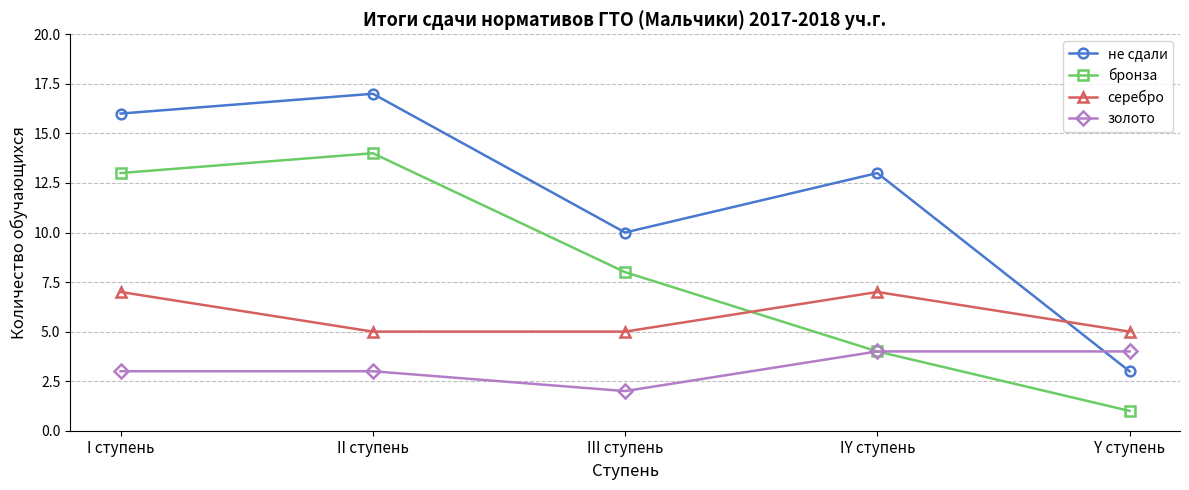

Reading left to right, list all the values displayed in this chart.

не сдали: 16	17	10	13	3
бронза: 13	14	8	4	1
серебро: 7	5	5	7	5
золото: 3	3	2	4	4